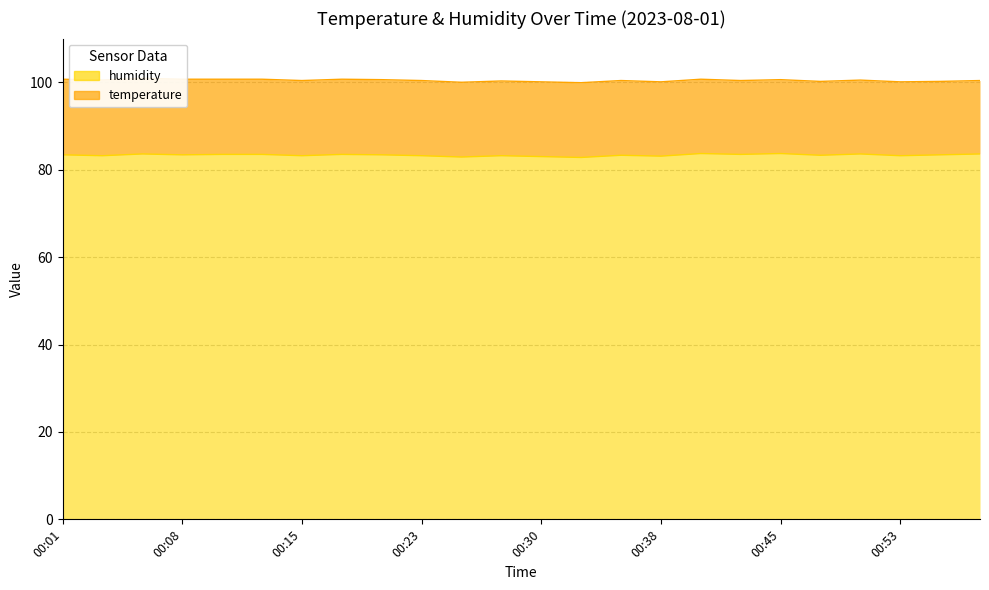

What is the value of the 7th point from the left?

83.2